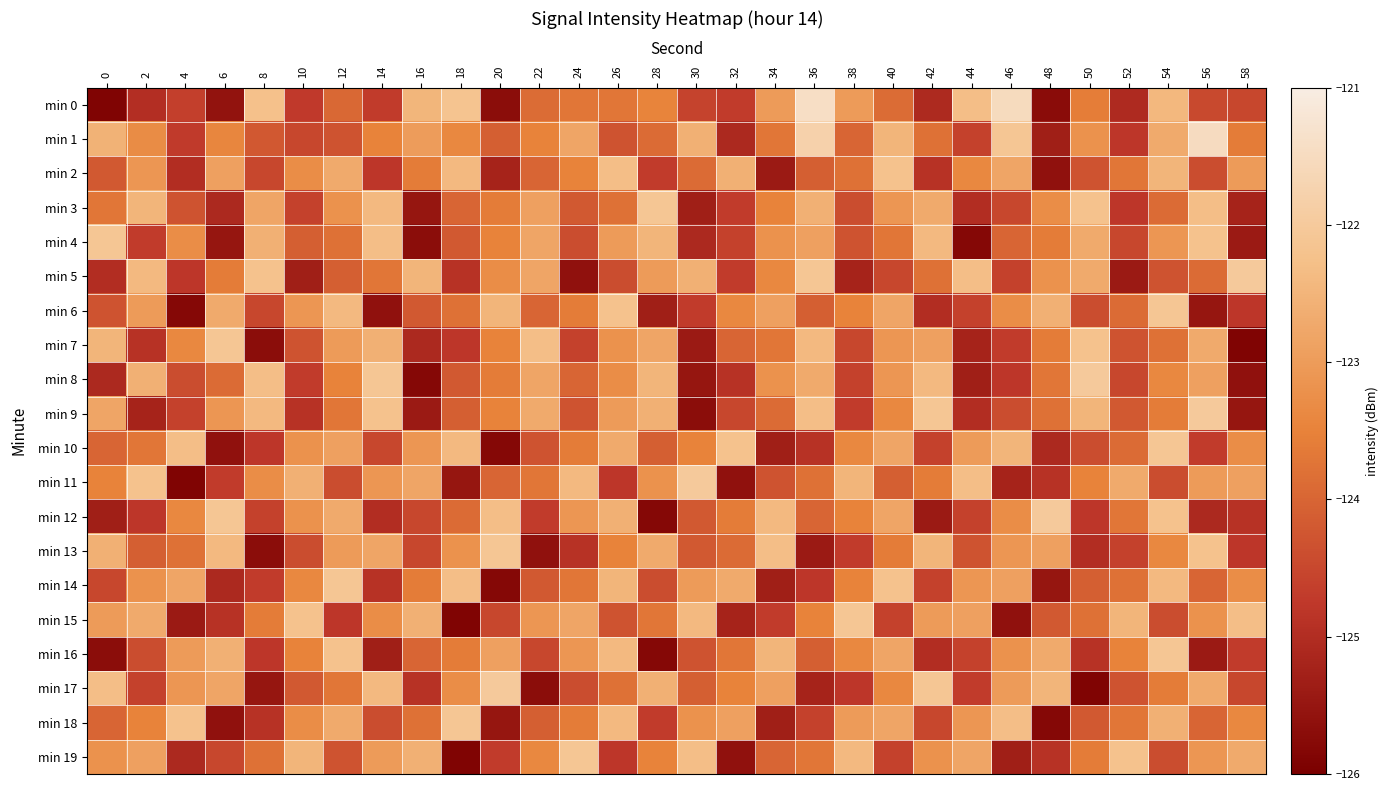

Reading right to left, what are all the values shown in this chart?

min 0: 58=-124.5	56=-124.5	54=-122.4	52=-125.1	50=-123.6	48=-125.7	46=-121.5	44=-122.3	42=-125.1	40=-123.9	38=-123.0	36=-121.4	34=-123.0	32=-124.7	30=-124.6	28=-123.5	26=-123.7	24=-123.7	22=-123.9	20=-125.7	18=-122.2	16=-122.5	14=-124.7	12=-123.9	10=-124.7	8=-122.2	6=-125.6	4=-124.7	2=-125.0	0=-125.9
min 1: 58=-123.6	56=-121.5	54=-122.7	52=-124.8	50=-123.2	48=-125.3	46=-122.1	44=-124.6	42=-123.8	40=-122.5	38=-124.0	36=-121.8	34=-123.7	32=-125.1	30=-122.6	28=-123.9	26=-124.3	24=-122.8	22=-123.5	20=-124.1	18=-123.4	16=-123.0	14=-123.5	12=-124.3	10=-124.5	8=-124.2	6=-123.4	4=-124.7	2=-123.3	0=-122.5
min 2: 58=-123.0	56=-124.4	54=-122.5	52=-123.7	50=-124.3	48=-125.6	46=-122.8	44=-123.4	42=-124.9	40=-122.2	38=-123.8	36=-124.1	34=-125.4	32=-122.6	30=-123.9	28=-124.7	26=-122.3	24=-123.5	22=-124.0	20=-125.2	18=-122.4	16=-123.6	14=-124.8	12=-122.7	10=-123.3	8=-124.5	6=-122.9	4=-125.0	2=-123.1	0=-124.2
min 3: 58=-125.2	56=-122.3	54=-123.9	52=-124.8	50=-122.2	48=-123.3	46=-124.5	44=-125.0	42=-122.7	40=-123.1	38=-124.4	36=-122.6	34=-123.5	32=-124.7	30=-125.3	28=-122.1	26=-123.8	24=-124.2	22=-122.9	20=-123.6	18=-124.0	16=-125.5	14=-122.4	12=-123.2	10=-124.6	8=-122.8	6=-125.1	4=-124.3	2=-122.5	0=-123.7
min 4: 58=-125.4	56=-122.2	54=-123.1	52=-124.5	50=-122.7	48=-123.6	46=-124.0	44=-125.8	42=-122.4	40=-123.7	38=-124.3	36=-122.9	34=-123.2	32=-124.6	30=-125.1	28=-122.5	26=-123.0	24=-124.4	22=-122.8	20=-123.5	18=-124.2	16=-125.7	14=-122.3	12=-123.8	10=-124.1	8=-122.6	6=-125.5	4=-123.3	2=-124.7	0=-122.1
min 5: 58=-122.0	56=-123.9	54=-124.3	52=-125.4	50=-122.7	48=-123.2	46=-124.6	44=-122.3	42=-123.8	40=-124.5	38=-125.2	36=-122.1	34=-123.4	32=-124.7	30=-122.6	28=-123.0	26=-124.4	24=-125.6	22=-122.8	20=-123.3	18=-124.9	16=-122.5	14=-123.7	12=-124.1	10=-125.3	8=-122.2	6=-123.6	4=-124.8	2=-122.4	0=-125.0
min 6: 58=-124.8	56=-125.5	54=-122.1	52=-123.9	50=-124.4	48=-122.6	46=-123.3	44=-124.6	42=-125.0	40=-122.8	38=-123.5	36=-124.1	34=-122.9	32=-123.4	30=-124.7	28=-125.3	26=-122.2	24=-123.6	22=-124.0	20=-122.5	18=-123.8	16=-124.2	14=-125.6	12=-122.4	10=-123.1	8=-124.5	6=-122.7	4=-125.8	2=-123.0	0=-124.3
min 7: 58=-125.9	56=-122.7	54=-123.8	52=-124.3	50=-122.2	48=-123.6	46=-124.7	44=-125.2	42=-122.9	40=-123.1	38=-124.5	36=-122.4	34=-123.7	32=-124.0	30=-125.4	28=-122.8	26=-123.2	24=-124.6	22=-122.3	20=-123.5	18=-124.8	16=-125.1	14=-122.6	12=-123.0	10=-124.3	8=-125.7	6=-122.1	4=-123.4	2=-124.9	0=-122.5
min 8: 58=-125.6	56=-122.9	54=-123.4	52=-124.5	50=-122.0	48=-123.7	46=-124.8	44=-125.3	42=-122.4	40=-123.1	38=-124.6	36=-122.7	34=-123.2	32=-124.9	30=-125.5	28=-122.5	26=-123.3	24=-124.0	22=-122.8	20=-123.6	18=-124.2	16=-125.8	14=-122.1	12=-123.5	10=-124.7	8=-122.3	6=-123.9	4=-124.4	2=-122.6	0=-125.1
min 9: 58=-125.5	56=-122.0	54=-123.6	52=-124.2	50=-122.5	48=-123.8	46=-124.4	44=-125.0	42=-122.1	40=-123.4	38=-124.7	36=-122.3	34=-123.9	32=-124.5	30=-125.7	28=-122.6	26=-123.0	24=-124.3	22=-122.7	20=-123.5	18=-124.1	16=-125.4	14=-122.2	12=-123.7	10=-124.9	8=-122.4	6=-123.1	4=-124.6	2=-125.2	0=-122.8
min 10: 58=-123.3	56=-124.7	54=-122.1	52=-123.9	50=-124.4	48=-125.1	46=-122.5	44=-123.0	42=-124.6	40=-122.8	38=-123.4	36=-124.9	34=-125.3	32=-122.2	30=-123.5	28=-124.1	26=-122.7	24=-123.6	22=-124.3	20=-125.8	18=-122.4	16=-123.1	14=-124.5	12=-122.9	10=-123.2	8=-124.8	6=-125.6	4=-122.3	2=-123.7	0=-124.0
min 11: 58=-122.9	56=-123.0	54=-124.4	52=-122.7	50=-123.5	48=-124.9	46=-125.2	44=-122.3	42=-123.6	40=-124.1	38=-122.5	36=-123.8	34=-124.3	32=-125.6	30=-122.0	28=-123.2	26=-124.8	24=-122.4	22=-123.7	20=-124.0	18=-125.5	16=-122.8	14=-123.1	12=-124.4	10=-122.6	8=-123.3	6=-124.7	4=-125.9	2=-122.2	0=-123.5
min 12: 58=-124.9	56=-125.1	54=-122.2	52=-123.7	50=-124.8	48=-122.0	46=-123.3	44=-124.6	42=-125.4	40=-122.8	38=-123.5	36=-124.0	34=-122.4	32=-123.6	30=-124.2	28=-125.8	26=-122.6	24=-123.1	22=-124.7	20=-122.3	18=-123.9	16=-124.5	14=-125.0	12=-122.7	10=-123.2	8=-124.6	6=-122.1	4=-123.4	2=-124.8	0=-125.3
min 13: 58=-124.8	56=-122.2	54=-123.4	52=-124.6	50=-125.0	48=-122.9	46=-123.1	44=-124.3	42=-122.5	40=-123.6	38=-124.7	36=-125.4	34=-122.3	32=-123.9	30=-124.2	28=-122.7	26=-123.5	24=-124.9	22=-125.6	20=-122.1	18=-123.2	16=-124.5	14=-122.8	12=-123.0	10=-124.4	8=-125.7	6=-122.4	4=-123.8	2=-124.1	0=-122.6
min 14: 58=-123.3	56=-124.0	54=-122.4	52=-123.8	50=-124.1	48=-125.5	46=-122.9	44=-123.1	42=-124.6	40=-122.2	38=-123.5	36=-124.8	34=-125.3	32=-122.7	30=-123.0	28=-124.4	26=-122.5	24=-123.7	22=-124.2	20=-125.8	18=-122.3	16=-123.6	14=-124.9	12=-122.1	10=-123.4	8=-124.7	6=-125.1	4=-122.8	2=-123.2	0=-124.5
min 15: 58=-122.3	56=-123.2	54=-124.4	52=-122.5	50=-123.8	48=-124.2	46=-125.6	44=-122.9	42=-123.0	40=-124.6	38=-122.1	36=-123.5	34=-124.7	32=-125.2	30=-122.4	28=-123.7	26=-124.3	24=-122.8	22=-123.1	20=-124.5	18=-125.9	16=-122.6	14=-123.3	12=-124.8	10=-122.2	8=-123.6	6=-124.9	4=-125.4	2=-122.7	0=-123.0
min 16: 58=-124.7	56=-125.4	54=-122.1	52=-123.5	50=-124.9	48=-122.7	46=-123.2	44=-124.6	42=-125.0	40=-122.8	38=-123.4	36=-124.1	34=-122.5	32=-123.7	30=-124.3	28=-125.8	26=-122.4	24=-123.1	22=-124.5	20=-122.9	18=-123.6	16=-124.0	14=-125.3	12=-122.2	10=-123.5	8=-124.8	6=-122.6	4=-123.0	2=-124.4	0=-125.7
min 17: 58=-124.5	56=-122.7	54=-123.6	52=-124.3	50=-125.9	48=-122.5	46=-123.0	44=-124.7	42=-122.1	40=-123.4	38=-124.8	36=-125.2	34=-122.9	32=-123.5	30=-124.1	28=-122.6	26=-123.8	24=-124.4	22=-125.7	20=-122.0	18=-123.3	16=-124.9	14=-122.4	12=-123.7	10=-124.2	8=-125.5	6=-122.8	4=-123.1	2=-124.6	0=-122.3
min 18: 58=-123.4	56=-124.0	54=-122.6	52=-123.7	50=-124.2	48=-125.8	46=-122.3	44=-123.1	42=-124.5	40=-122.8	38=-123.0	36=-124.6	34=-125.3	32=-122.9	30=-123.2	28=-124.7	26=-122.4	24=-123.6	22=-124.1	20=-125.5	18=-122.1	16=-123.8	14=-124.4	12=-122.7	10=-123.3	8=-124.9	6=-125.6	4=-122.2	2=-123.5	0=-124.0
min 19: 58=-122.7	56=-123.1	54=-124.4	52=-122.2	50=-123.6	48=-124.9	46=-125.3	44=-122.8	42=-123.2	40=-124.6	38=-122.4	36=-123.7	34=-124.0	32=-125.6	30=-122.3	28=-123.5	26=-124.8	24=-122.1	22=-123.4	20=-124.7	18=-125.9	16=-122.6	14=-123.0	12=-124.3	10=-122.5	8=-123.8	6=-124.5	4=-125.1	2=-122.9	0=-123.2